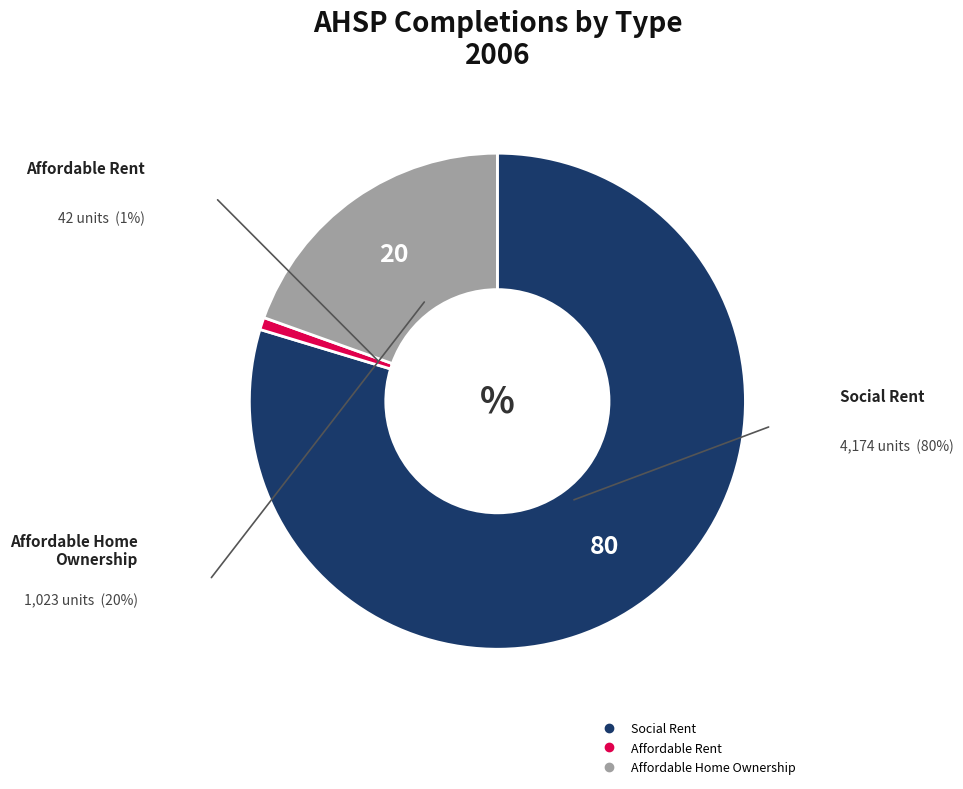

Between Affordable Home Ownership and Social Rent, which is larger?

Social Rent